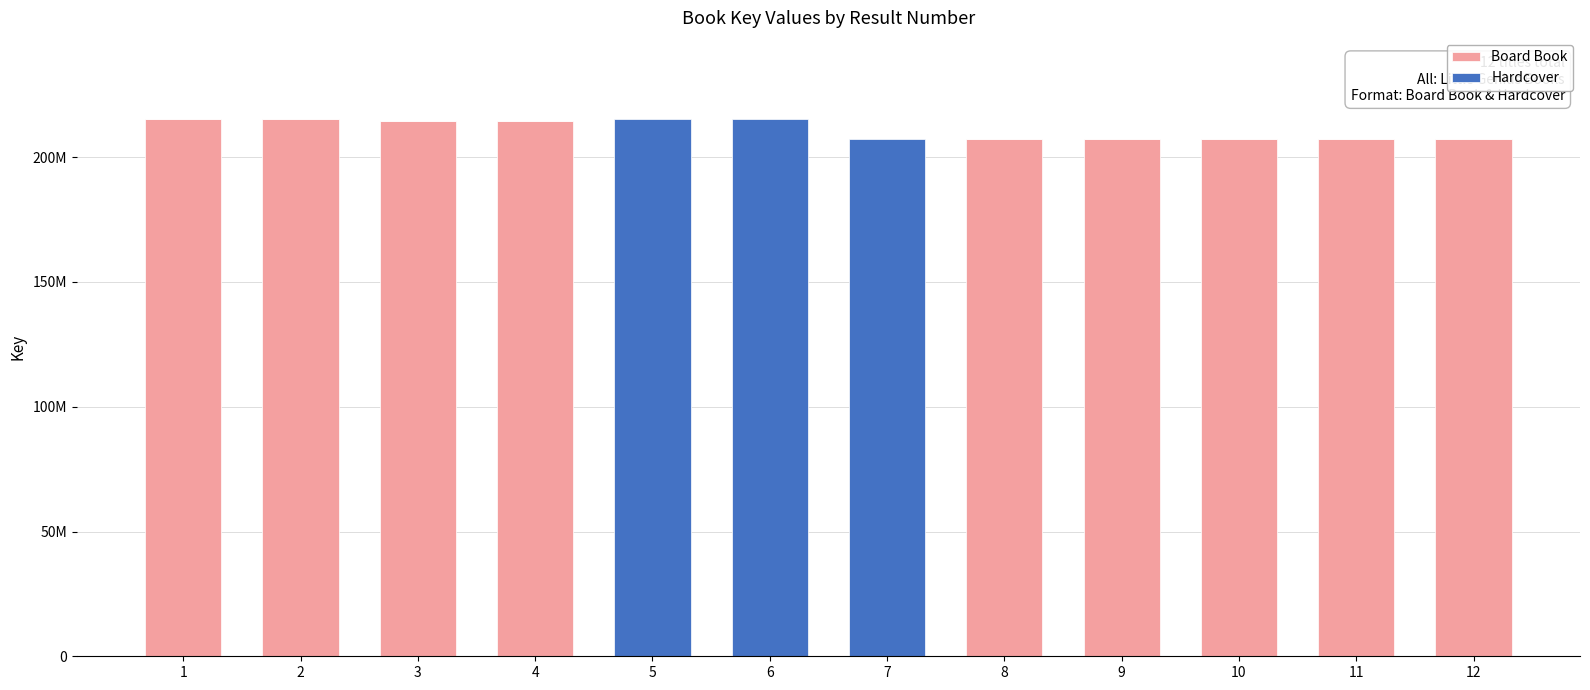

Are the bars grouped side by side (vs. stacked)?

No